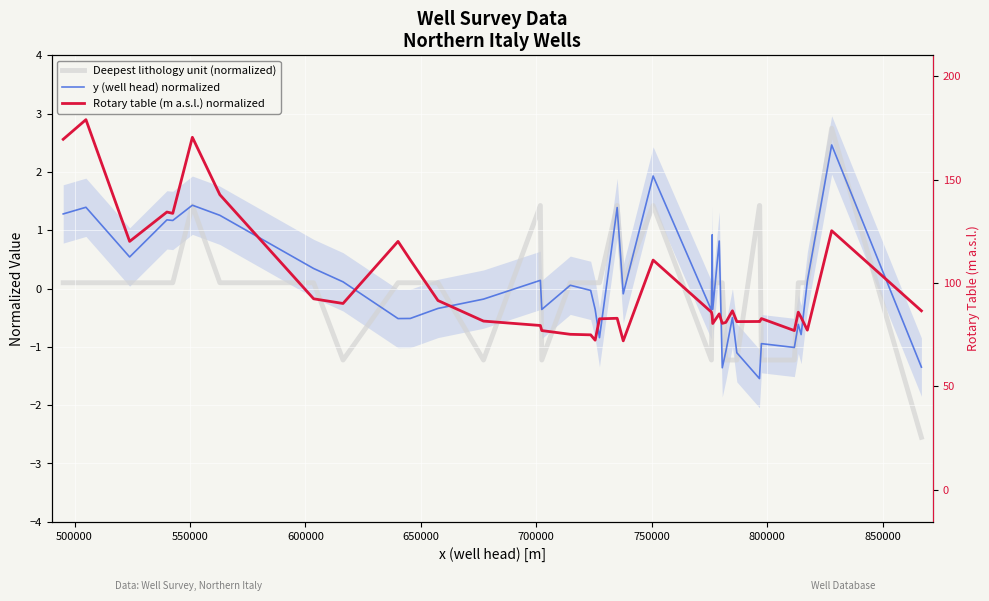

Reading right to left, list all the values displayed in this chart.

Deepest lithology unit (normalized): -2.6	2.7	0.1	0.1	0.1	-1.2	-1.2	1.4	1.4	-1.2	-1.2	-1.2	0.1	0.1	0.1	0.1	-1.2	1.4	0.1	1.4	0.1	0.1	0.1	0.1	0.1	-1.2	1.4	-1.2	0.1	0.1	0.1	-1.2	0.1	0.1	1.4	0.1	0.1	0.1	0.1	0.1
y (well head) normalized: -1.3	2.5	0.1	-0.8	-0.6	-1.0	-0.9	-1.5	-1.5	-1.1	-0.5	-1.1	-1.4	0.8	-0.4	0.9	-0.4	1.9	-0.1	1.4	-0.8	-0.8	-0.4	-0.0	0.1	-0.4	0.1	-0.2	-0.3	-0.5	-0.5	0.1	0.3	1.3	1.4	1.2	1.2	0.5	1.4	1.3
Rotary table (m a.s.l.) normalized: -0.4	1.0	-0.7	-0.5	-0.4	-0.7	-0.5	-0.6	-0.6	-0.6	-0.4	-0.6	-0.6	-0.4	-0.6	-0.5	-0.4	0.5	-0.9	-0.5	-0.5	-0.5	-0.9	-0.8	-0.8	-0.7	-0.6	-0.6	-0.2	0.5	0.8	-0.3	-0.2	1.6	2.6	1.3	1.3	0.8	2.9	2.6